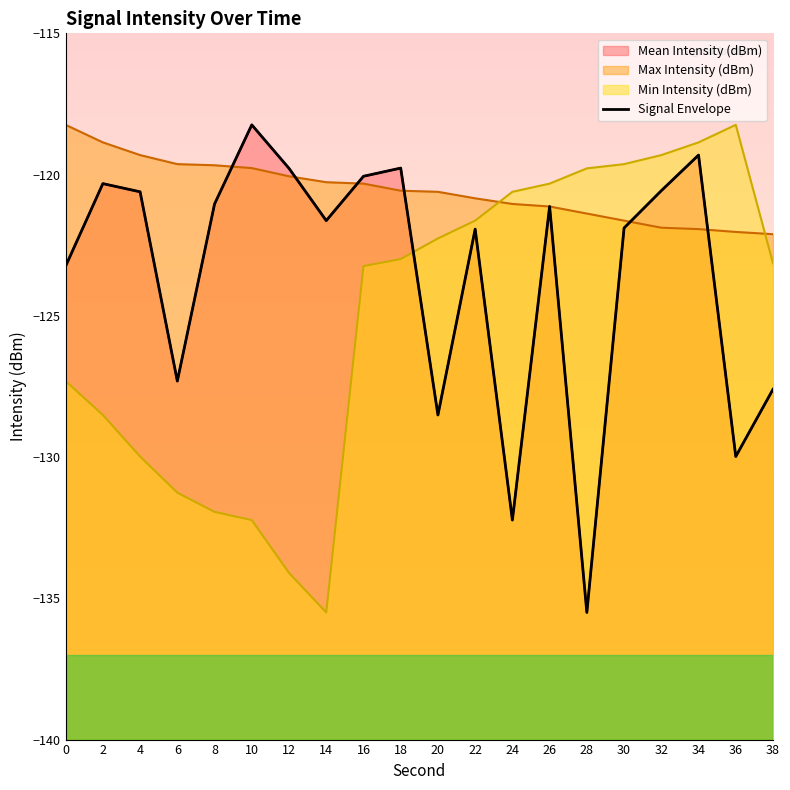

Reading left to right, extract all data points from this chart.

-123.2	-120.3	-120.6	-127.3	-121.0	-118.2	-119.8	-121.6	-120.1	-119.8	-128.5	-121.9	-132.2	-121.1	-135.5	-121.9	-120.6	-119.3	-130.0	-127.6